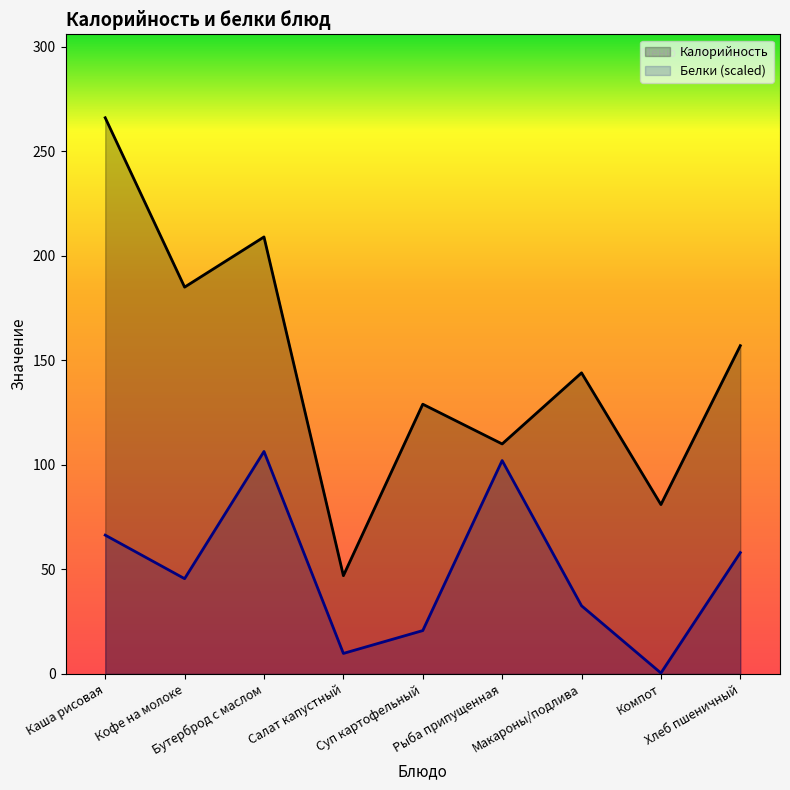

In Белки, how many points are lower than both neighbors (excluding endpoints)?

3